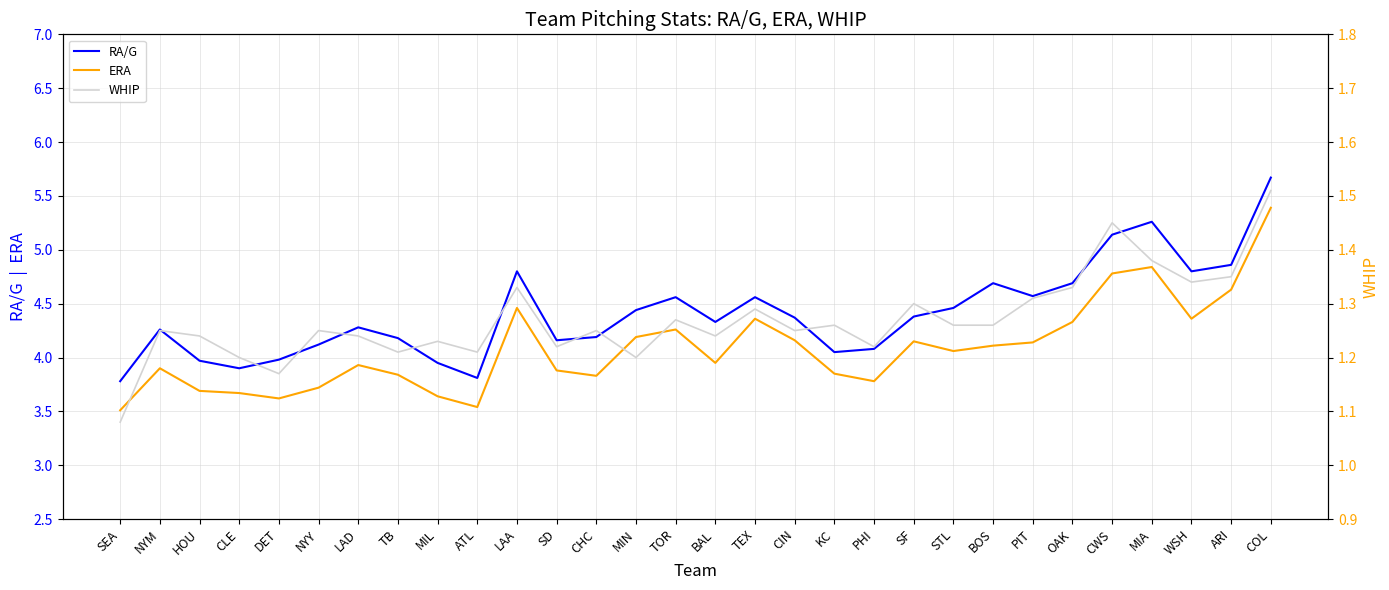

What is the spread (max minus min) of values at CIN?

3.1